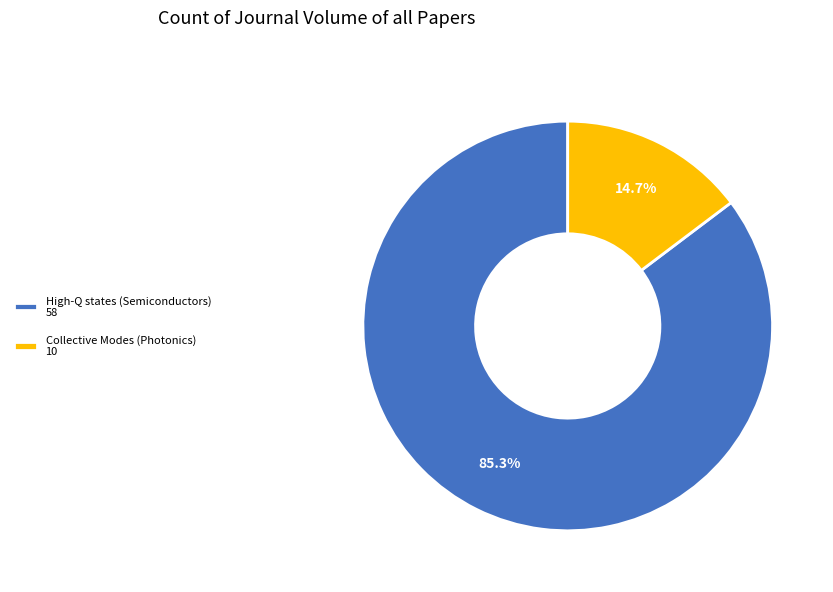

To the nearest percent, what portion does High-Q states (Semiconductors) represent?

85%